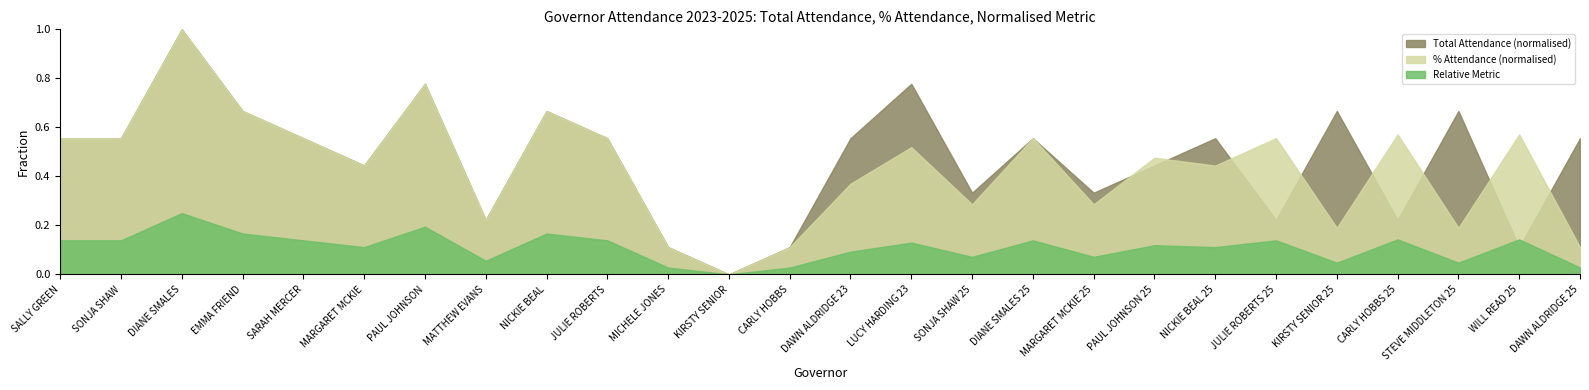

At which category is the sum across all series the highest?

DIANE SMALES